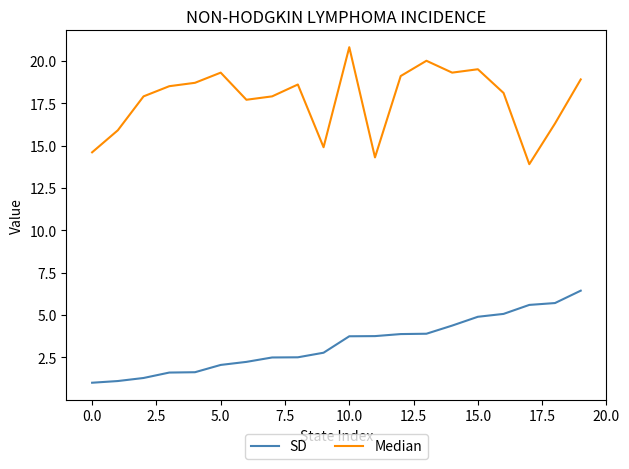

What is the difference between the maximum and minimum values in the Median series?

6.9